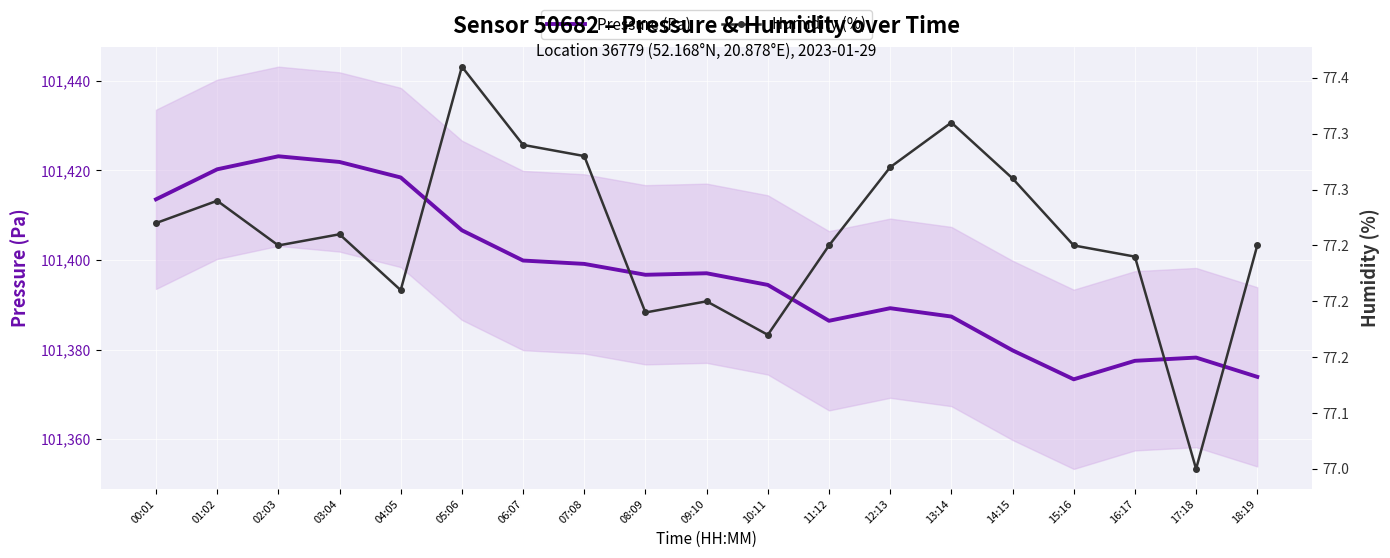

What is the approximate value of Humidity (%) at 08:09?

77.2